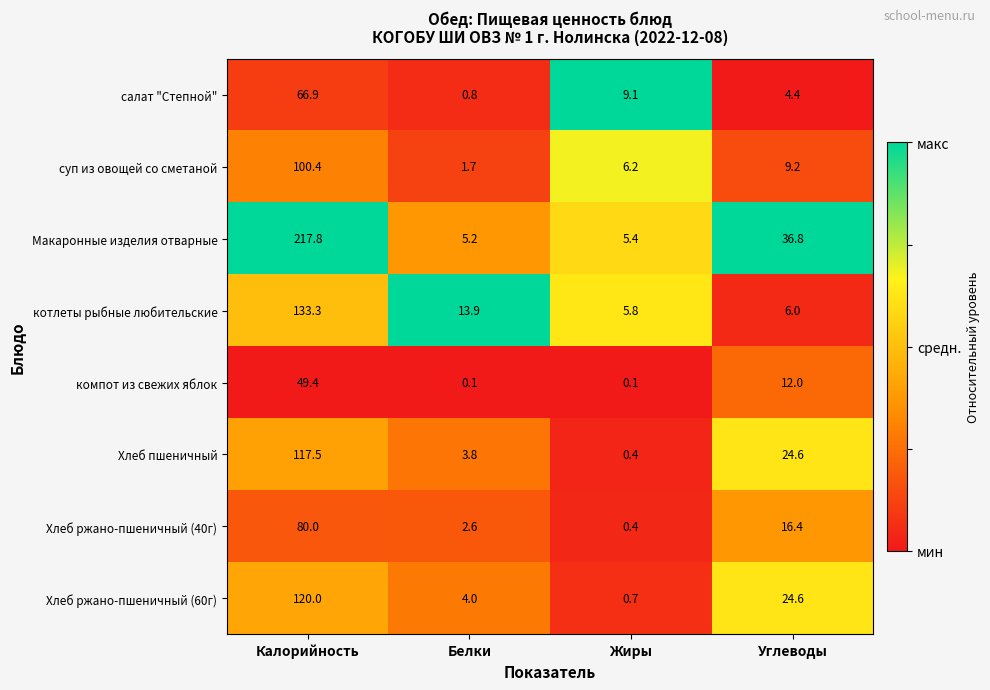

What is the difference between the Хлеб ржано-пшеничный (60г) values at Жиры and Калорийность?

119.3